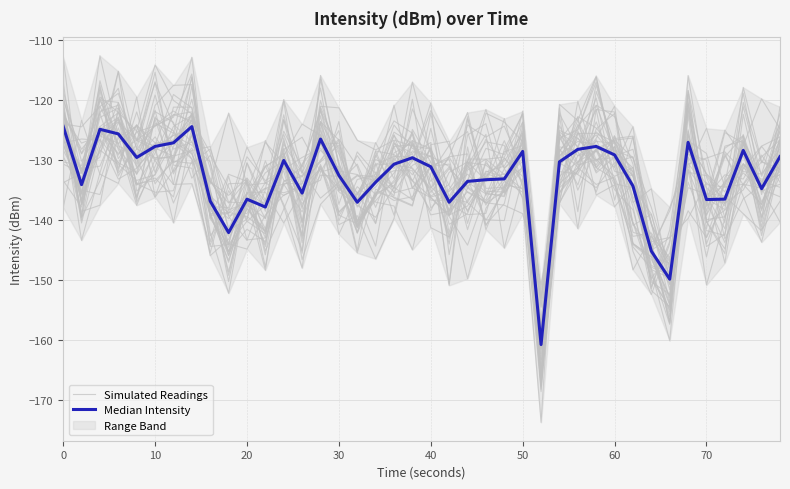

Is this an area chart (filled region under the line)?

No